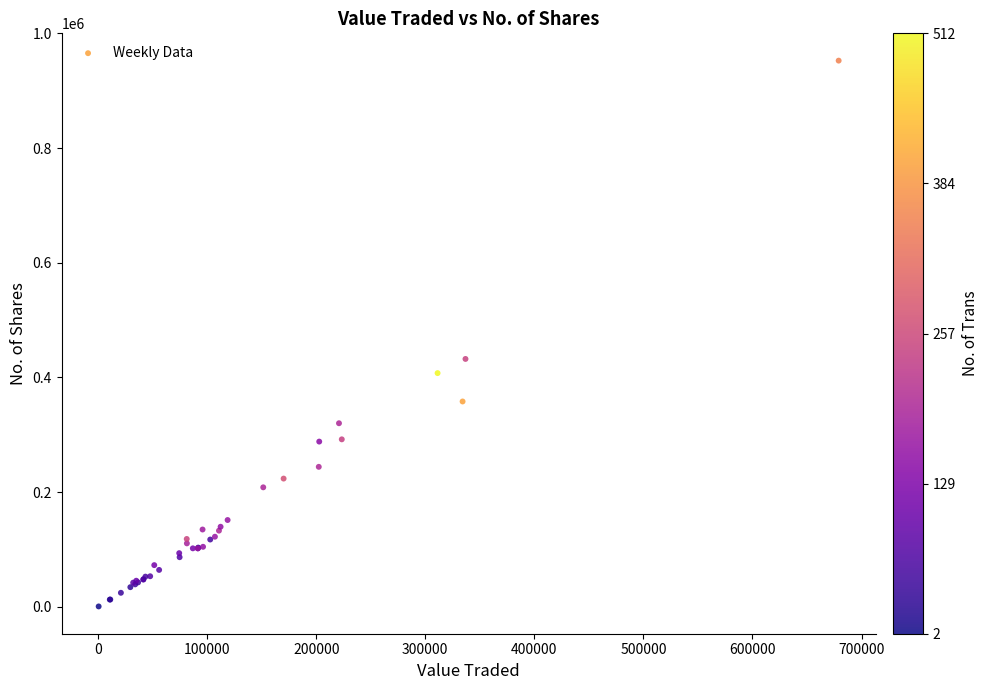

What Y value in the scatter plot is closest to 476623?

432298